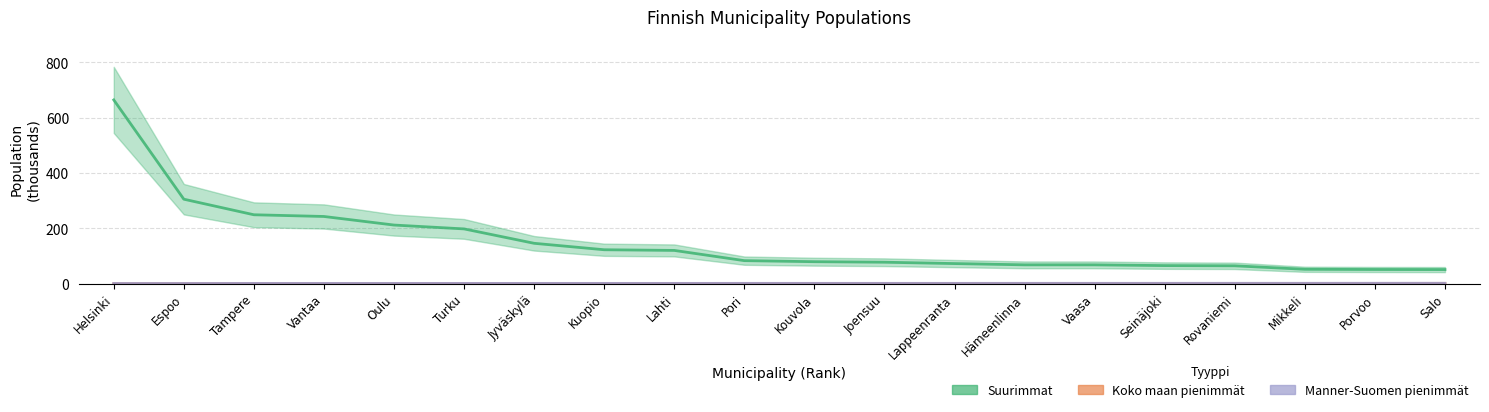

What is the sum of the Suurimmat values at Lahti and Joensuu?

197.7